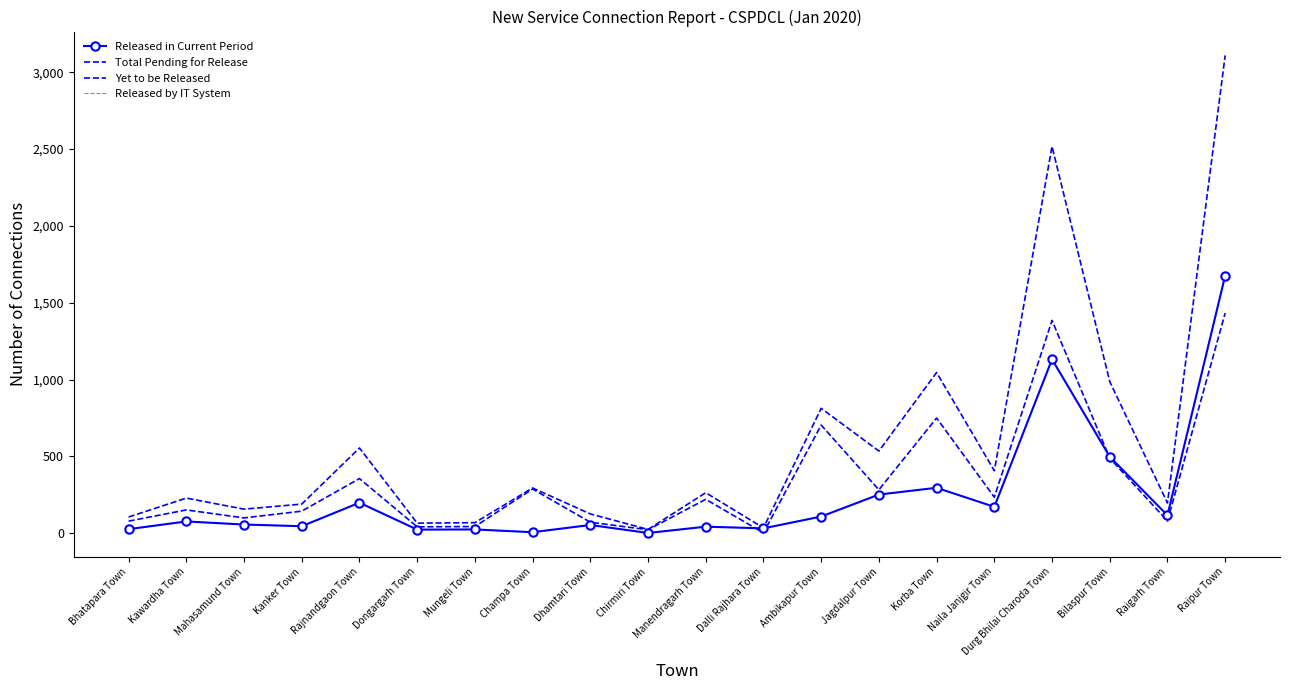

The value of Total Pending for Release at Jagdalpur Town is 535. True or false?

True